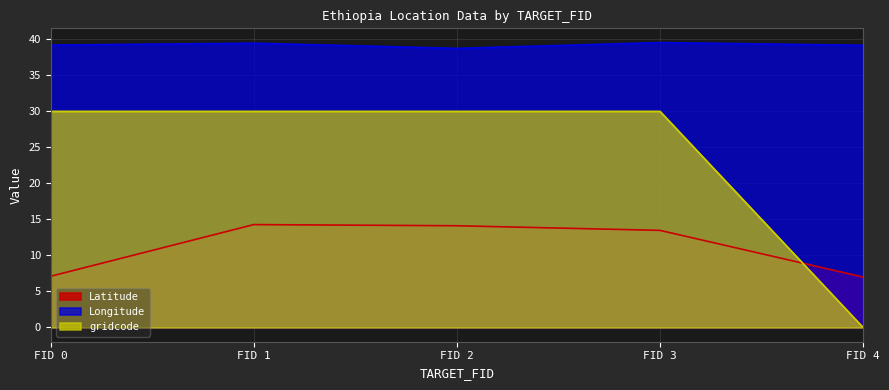

Rank the series by their average value, from highest to lowest.

Longitude, gridcode, Latitude